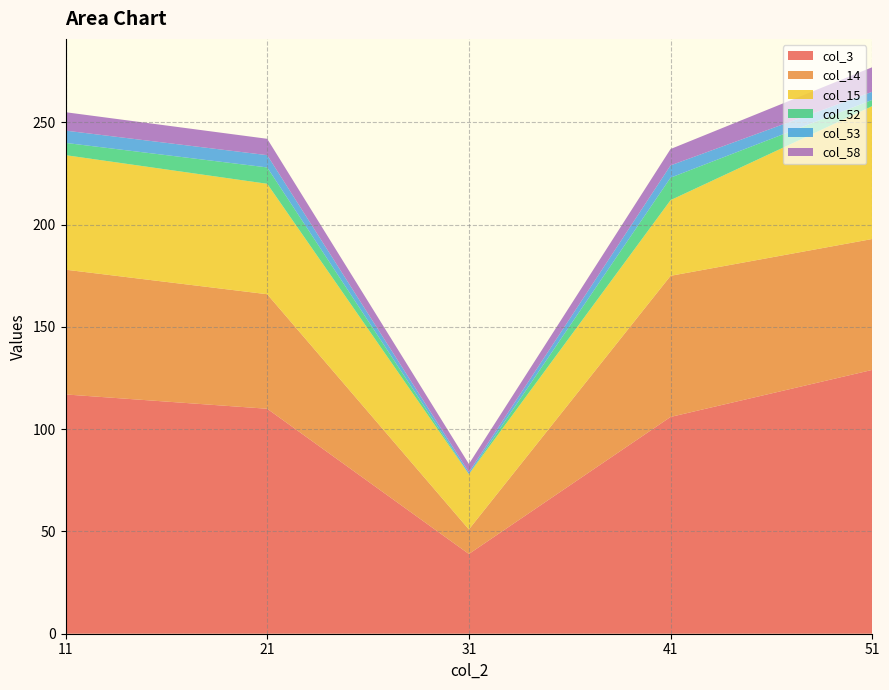

Reading left to right, extract all data points from this chart.

col_3: 117	110	39	106	129
col_14: 61	56	12	69	64
col_15: 56	54	27	37	65
col_52: 6	8	0	11	3
col_53: 6	6	1	6	4
col_58: 9	8	4	8	12